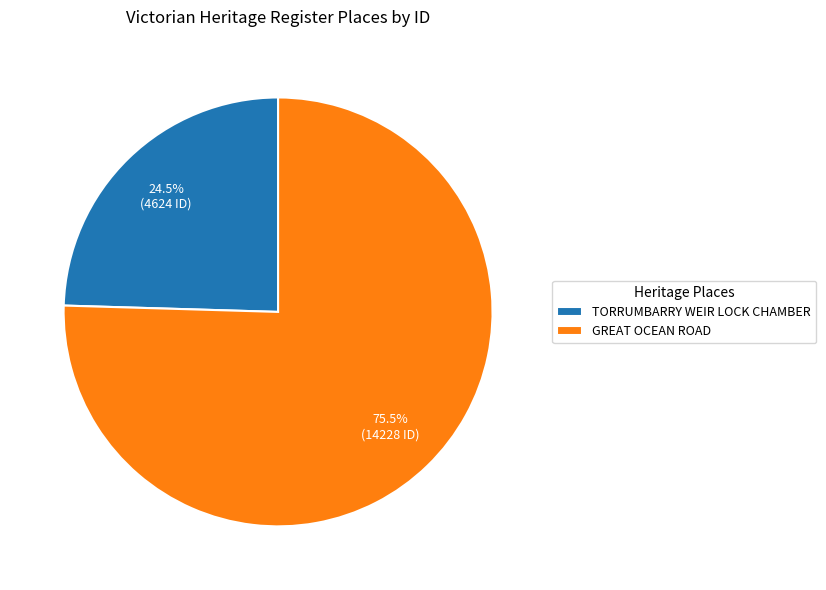

How many segments does this pie chart have?

2